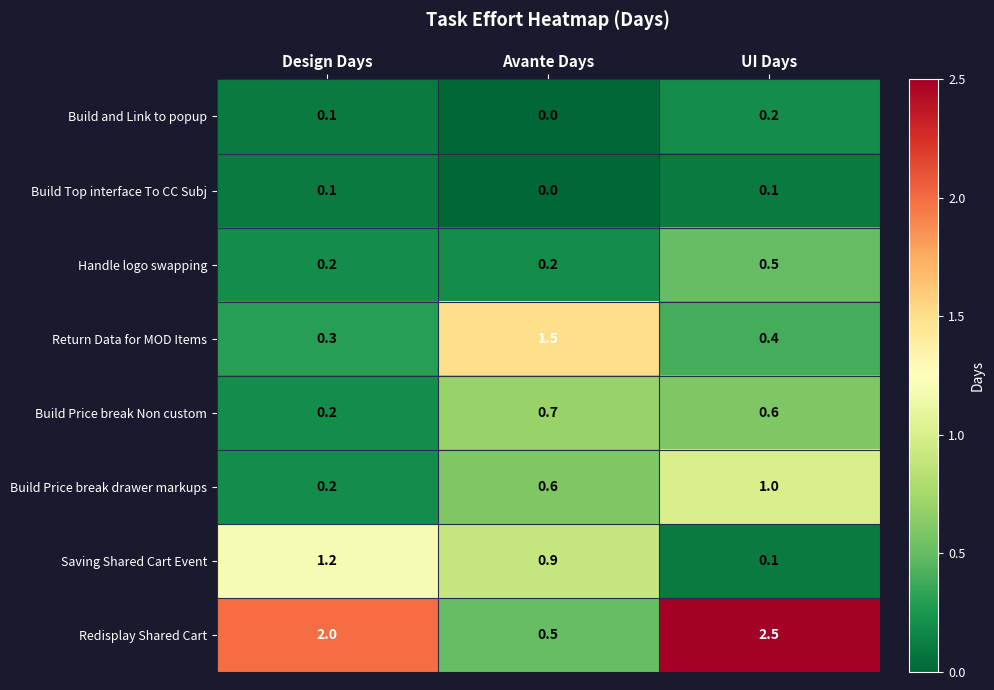

Reading left to right, extract all data points from this chart.

Build and Link to popup: Design Days=0.1	Avante Days=0.0	UI Days=0.2
Build Top interface To CC Subj: Design Days=0.1	Avante Days=0.0	UI Days=0.1
Handle logo swapping: Design Days=0.2	Avante Days=0.2	UI Days=0.5
Return Data for MOD Items: Design Days=0.3	Avante Days=1.5	UI Days=0.4
Build Price break Non custom: Design Days=0.2	Avante Days=0.7	UI Days=0.6
Build Price break drawer markups: Design Days=0.2	Avante Days=0.6	UI Days=1.0
Saving Shared Cart Event: Design Days=1.2	Avante Days=0.9	UI Days=0.1
Redisplay Shared Cart: Design Days=2.0	Avante Days=0.5	UI Days=2.5